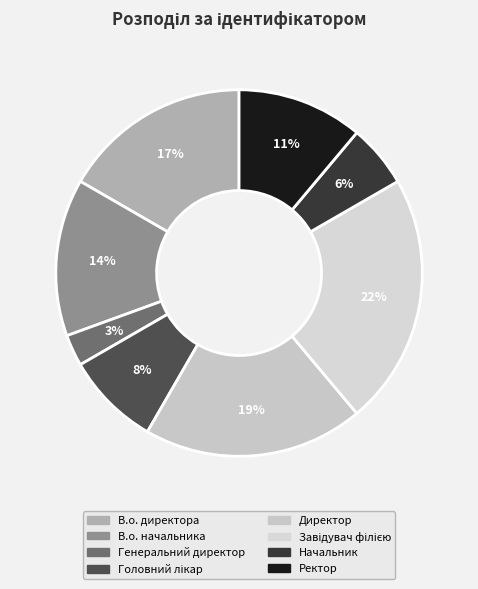

What is the smallest slice in the pie chart?

Генеральний директор